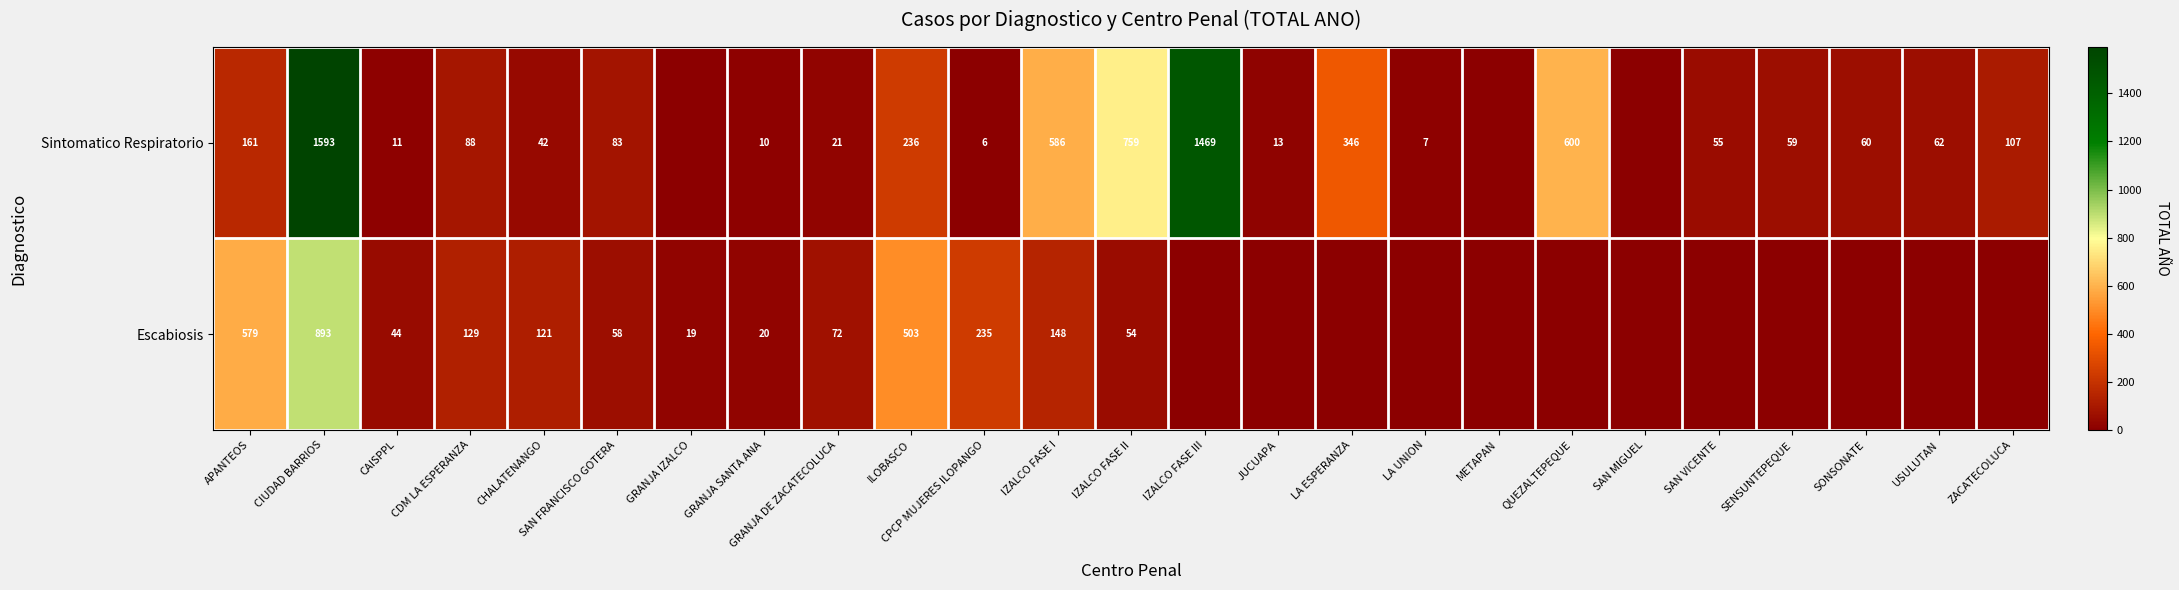

What is the difference between the highest and lowest values at APANTEOS?

418